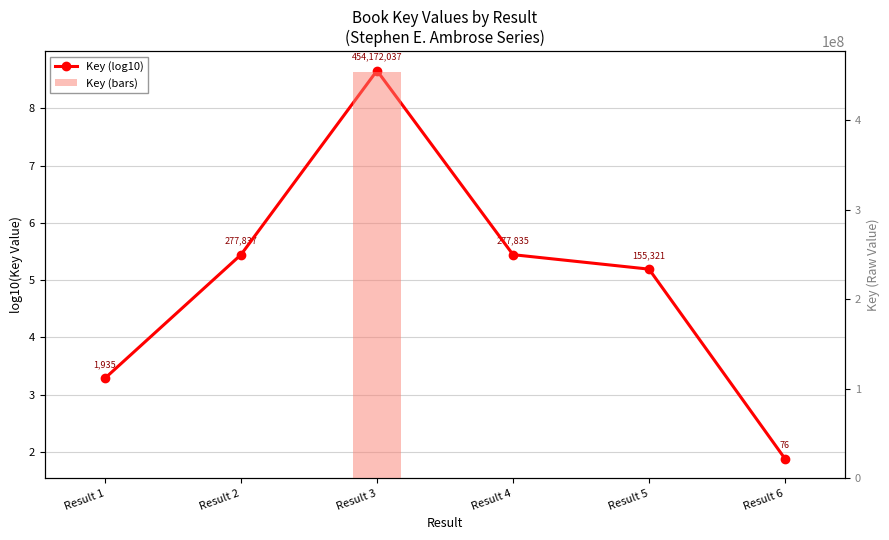

Reading left to right, extract all data points from this chart.

Key (log10): Result 1=3.3	Result 2=5.4	Result 3=8.7	Result 4=5.4	Result 5=5.2	Result 6=1.9
Key (bars): Result 1=1935.0	Result 2=277837.0	Result 3=454172037.0	Result 4=277835.0	Result 5=155321.0	Result 6=76.0